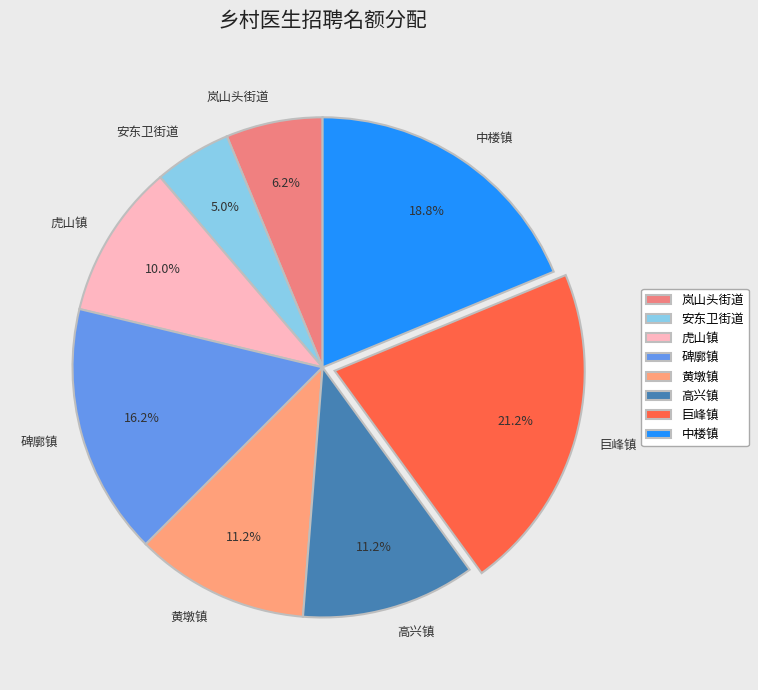

Is the sum of 巨峰镇 and 高兴镇 greater than half?

No